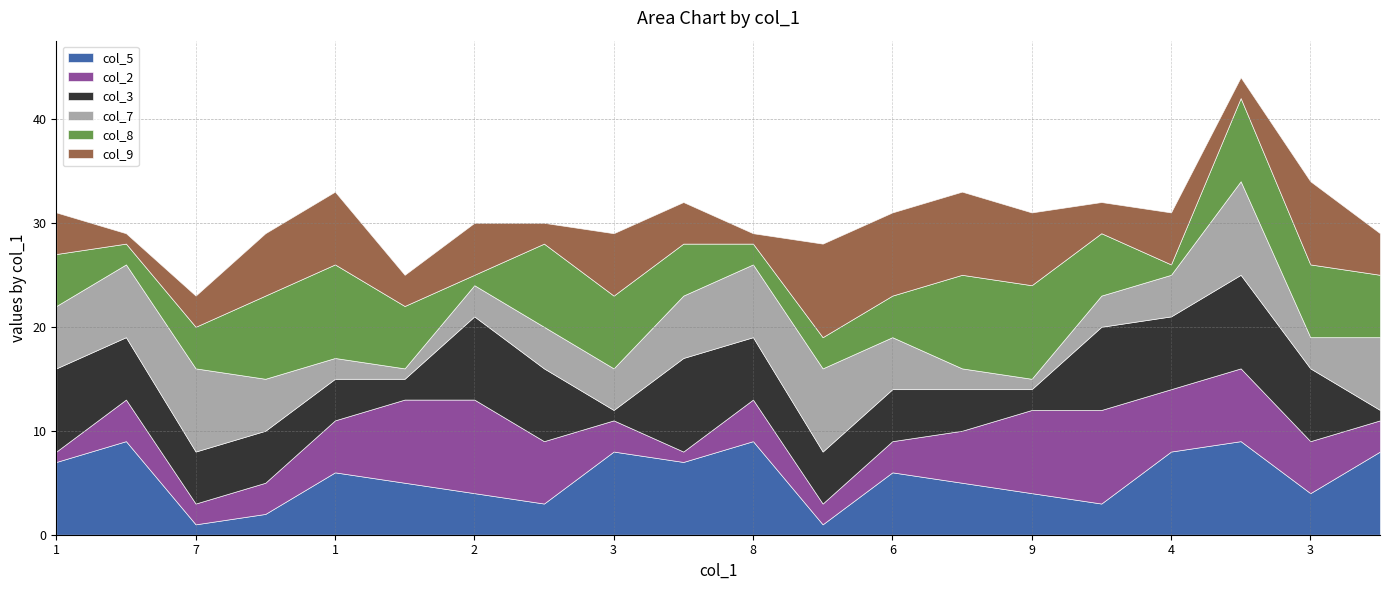

Which series changed the most between 4 and 4?

col_3